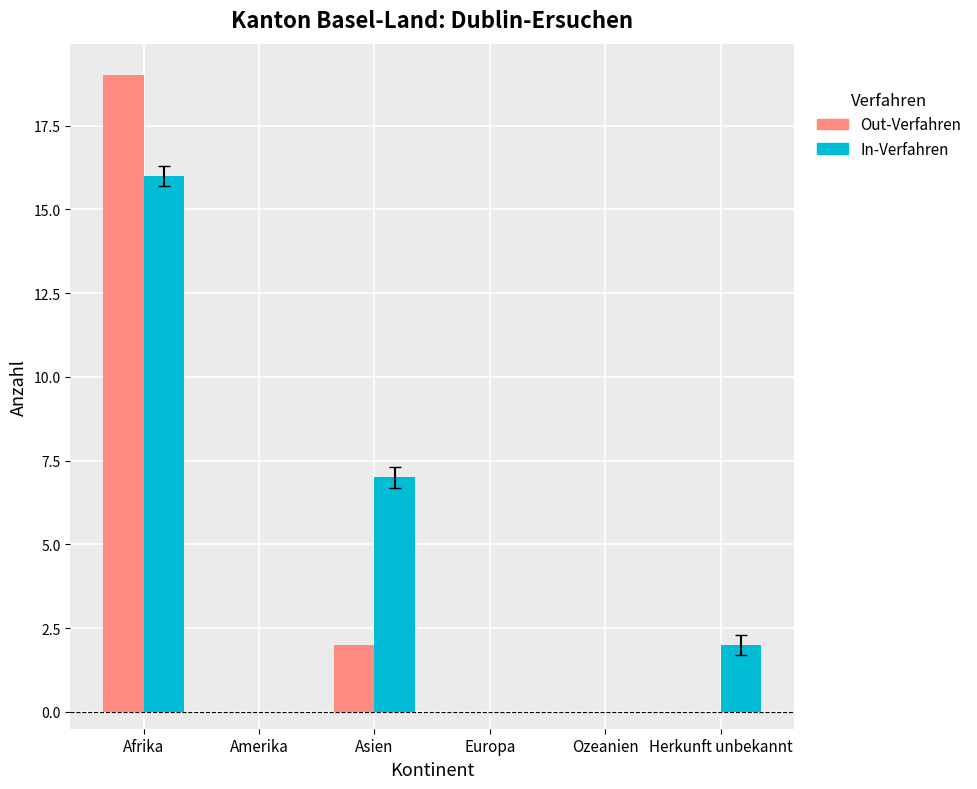

Are the bars horizontal?

No